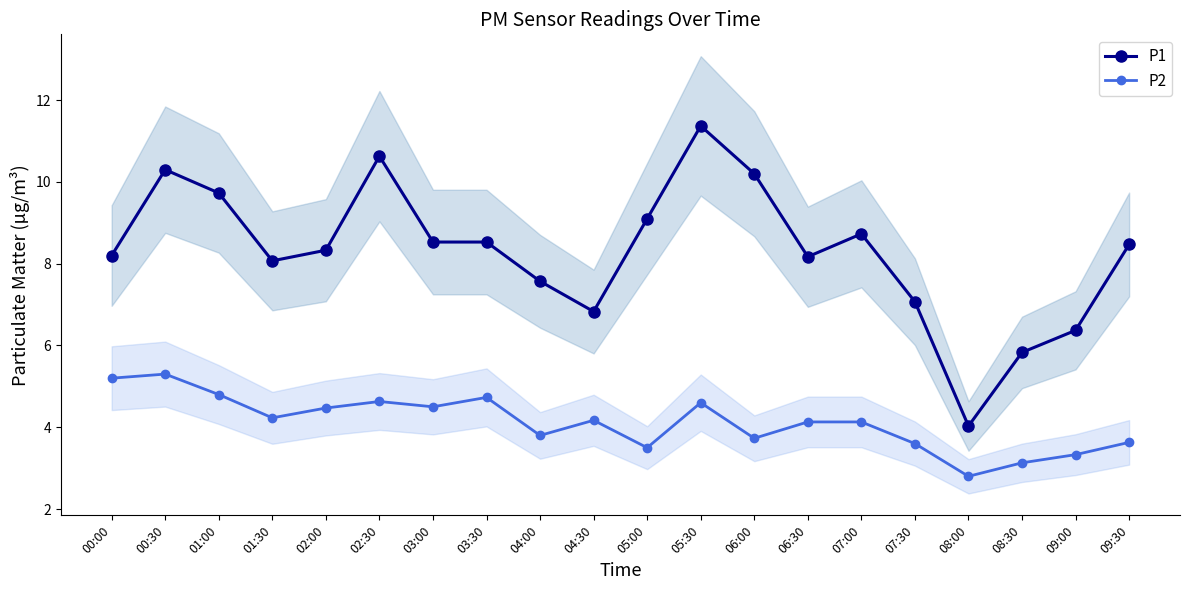

What is the approximate value of P1 at 03:30?

8.5